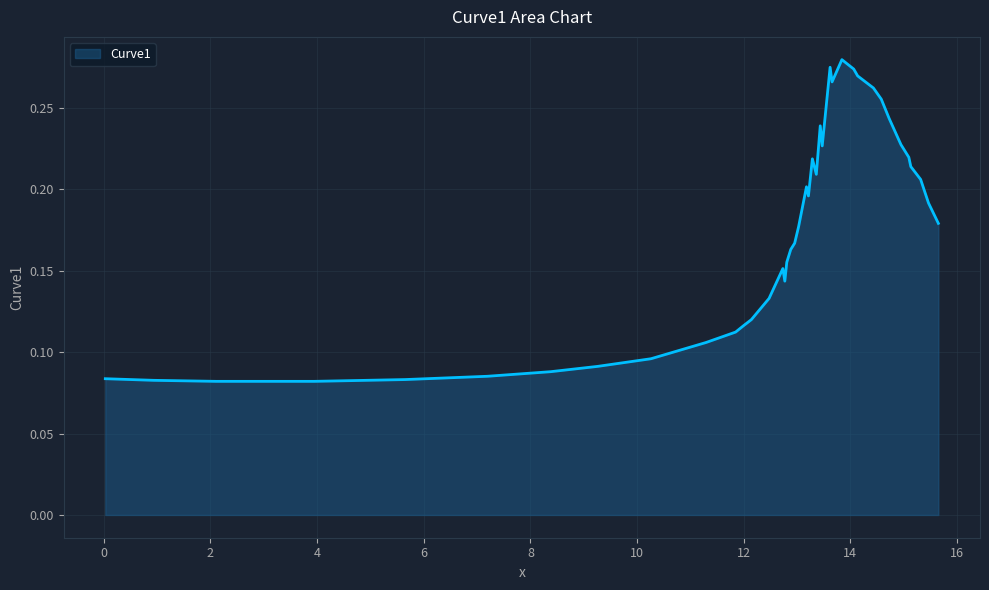

What is the smallest value displayed?

0.1